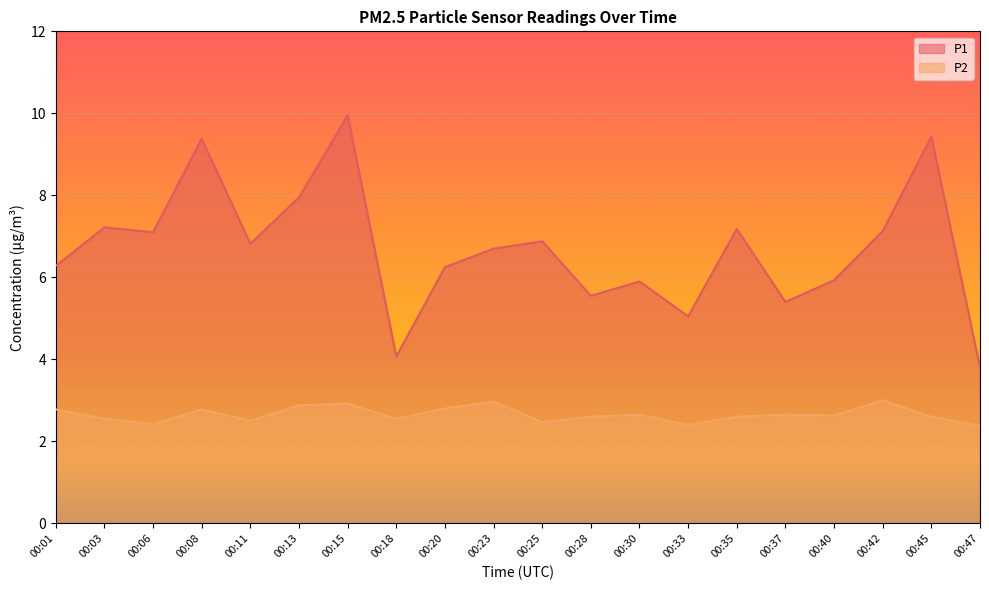

What is the difference between the P1 values at 00:37 and 00:18?

1.3